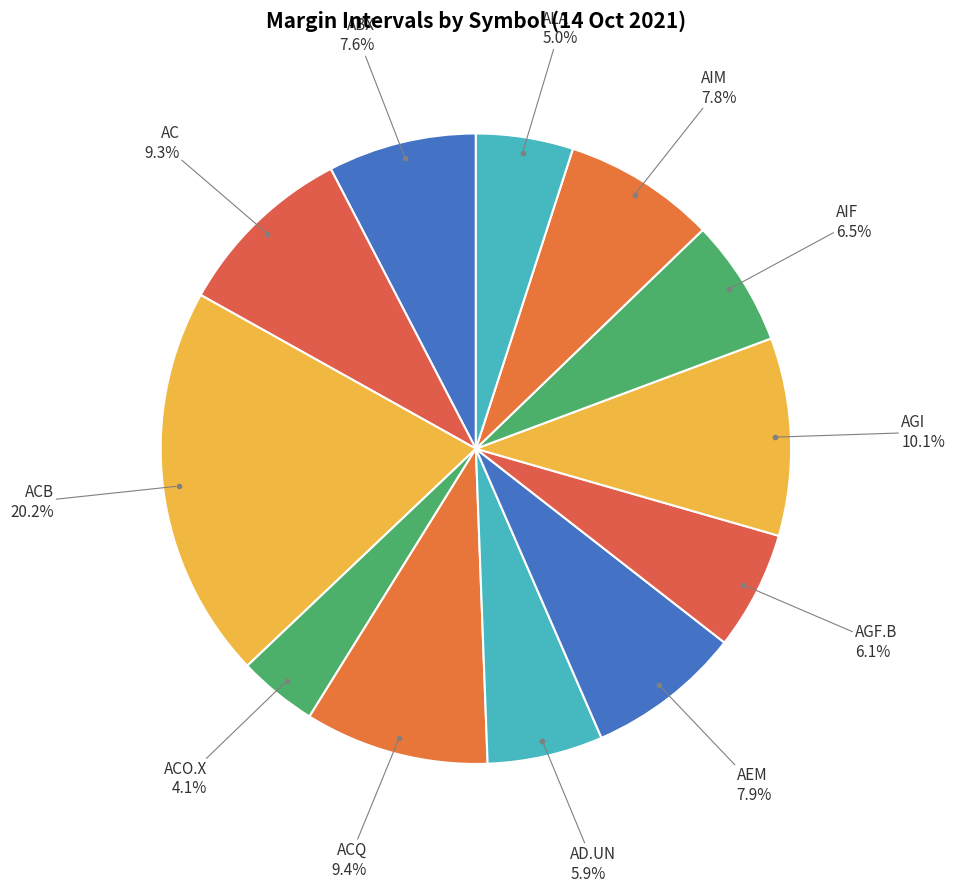

Which slice is the largest?

ACB